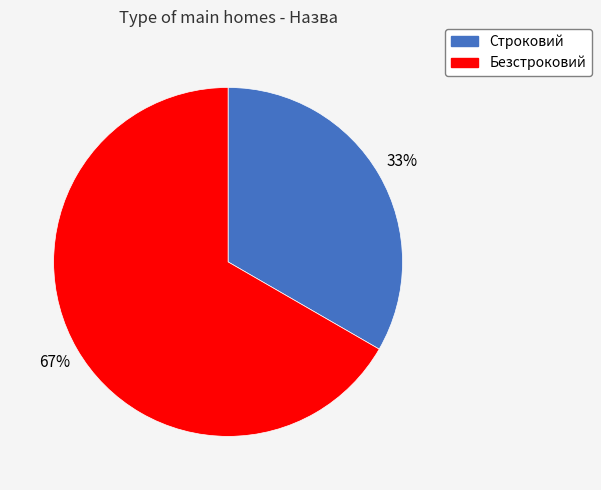

Combined, do Строковий and Безстроковий account for over 50%?

Yes